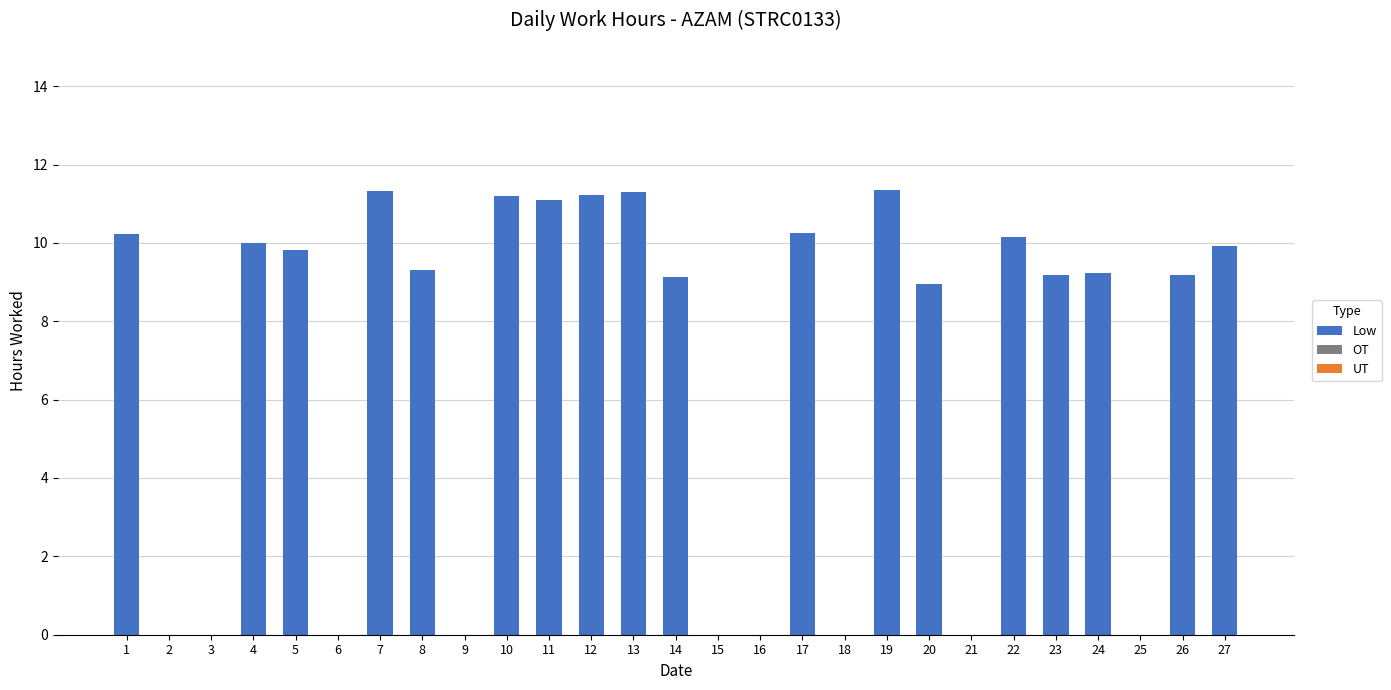

What is the sum of the values at 20 and 3?

8.9